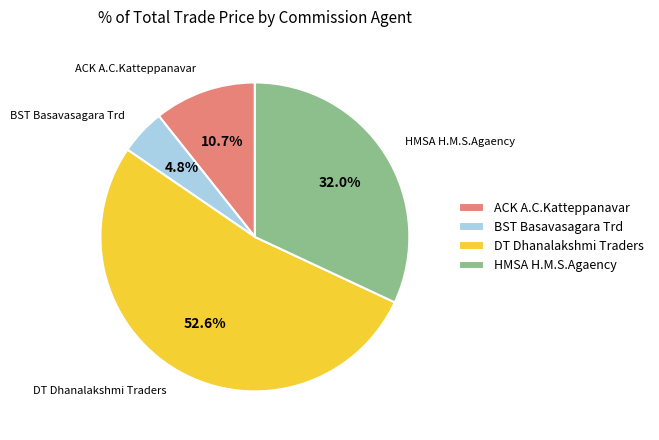

Which category has the biggest portion of the pie?

DT Dhanalakshmi Traders